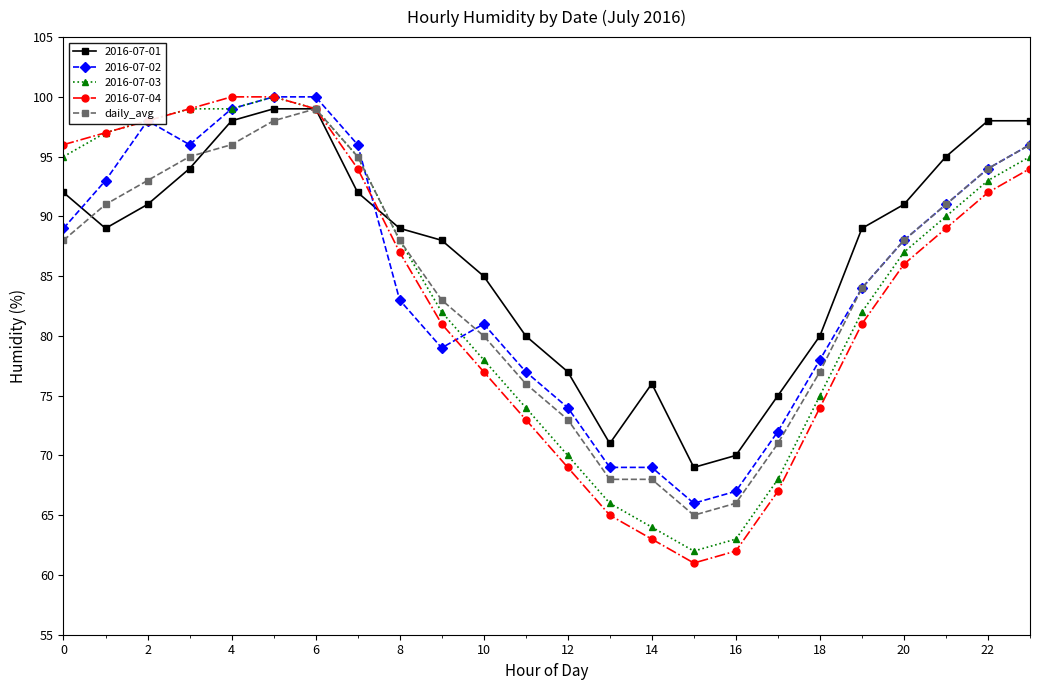

Which series has the largest range (max minus min)?

2016-07-04